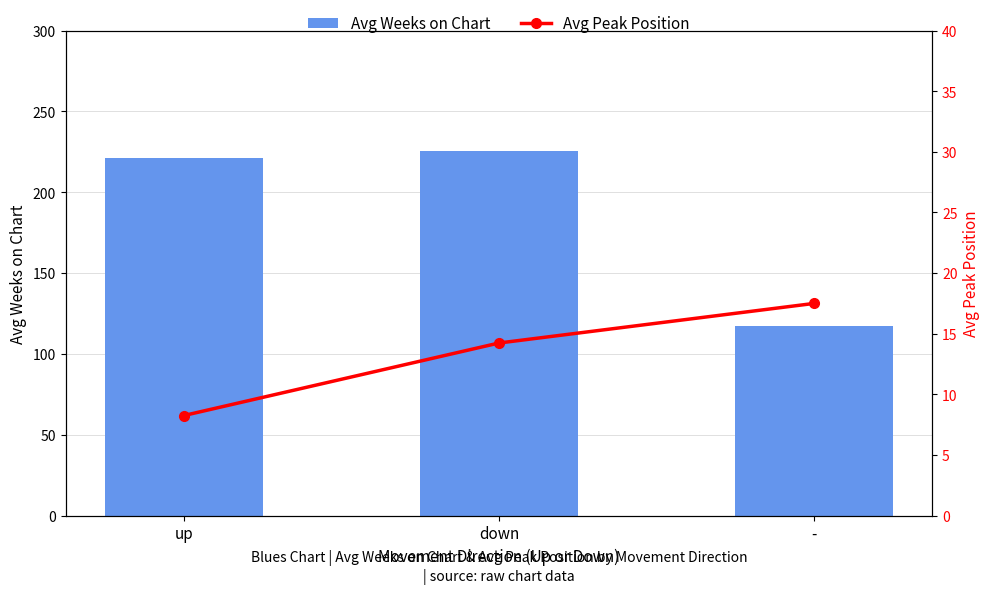

What position from the right is -?

1